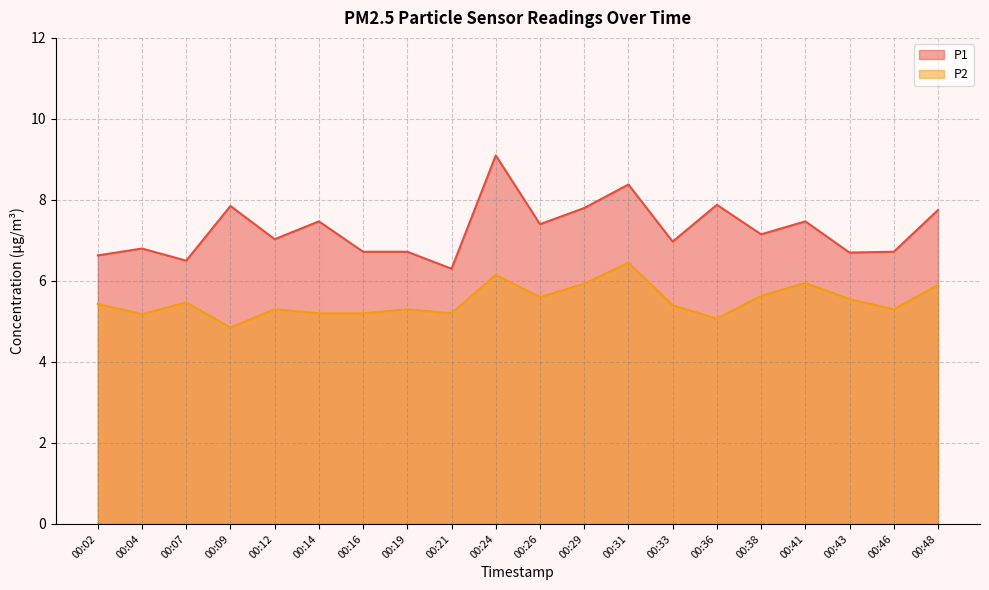

The P2 series shows 5.1 at 00:36. True or false?

True